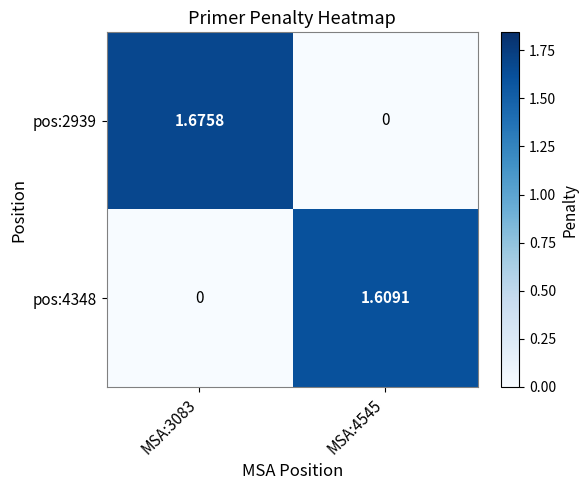

Rank the series by their average value, from lowest to highest.

pos:4348, pos:2939